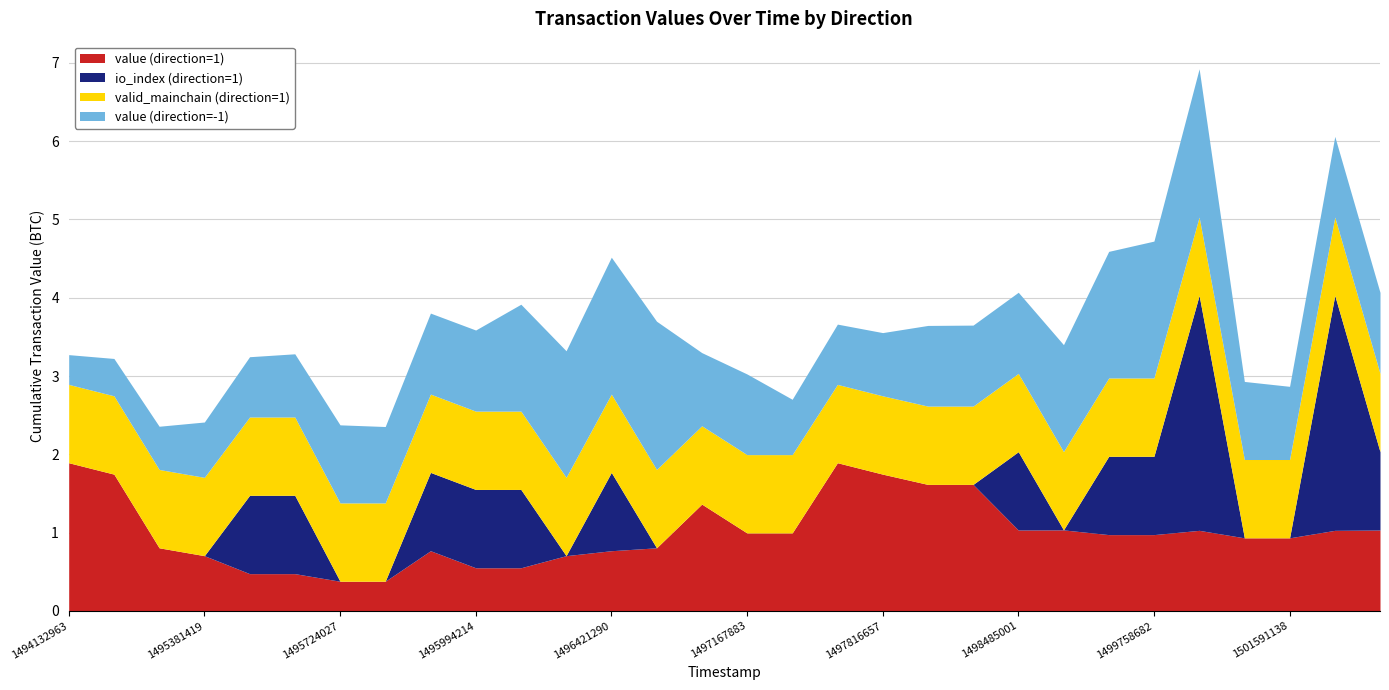

At how many categories does at least one series exceed 1?

21